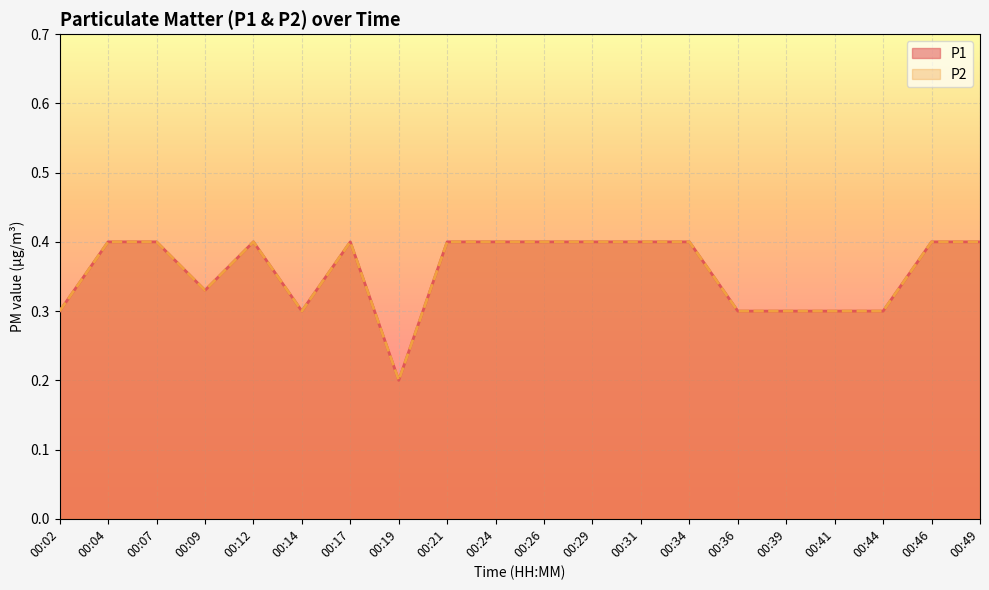

At which category does P1 reach its first local peak?

00:12